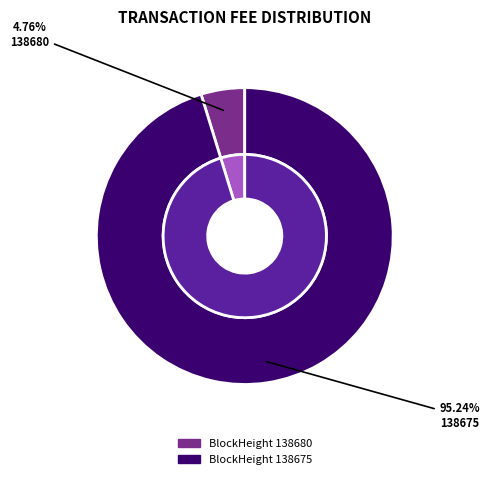

To the nearest percent, what percentage of the pie is 138675?

95%